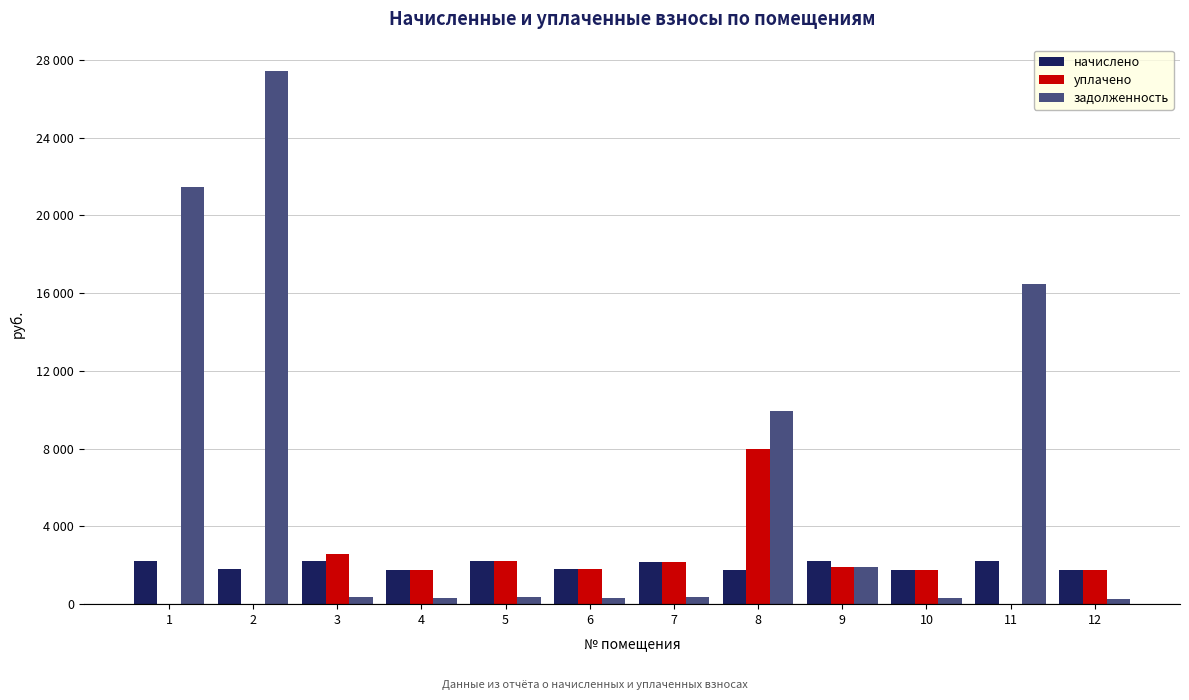

What are all the series names shown in the legend?

начислено, уплачено, задолженность